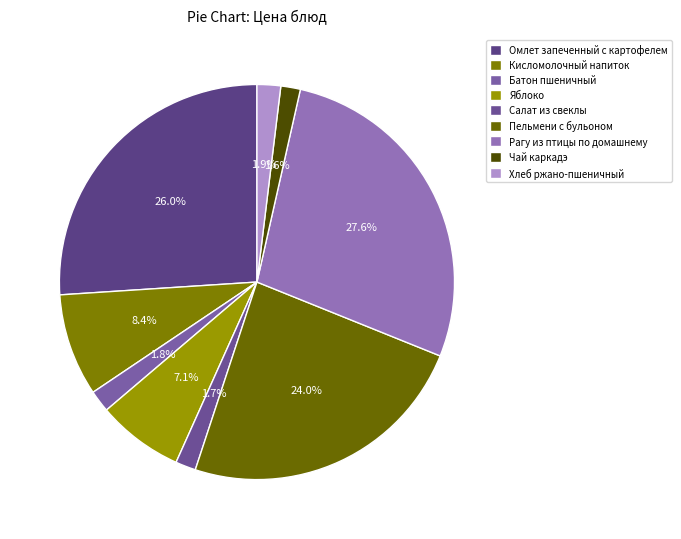

Count the number of slices in the pie.

9